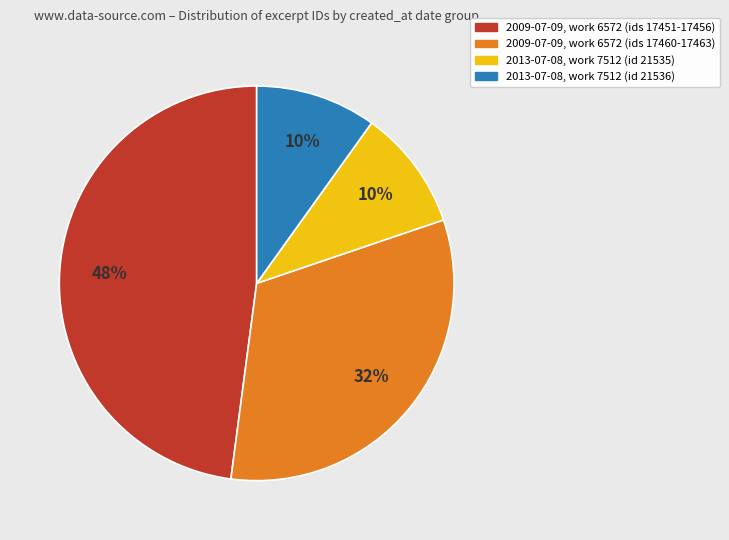

How many slices are in this pie chart?

4